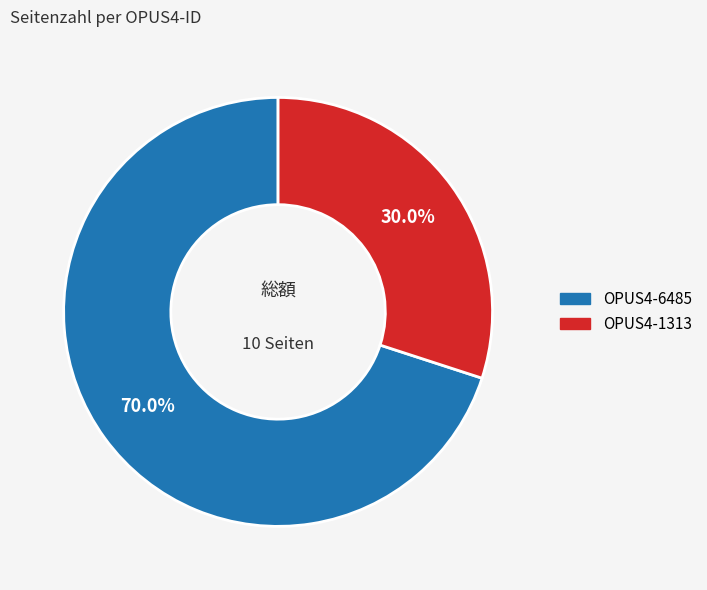

Is there a majority slice in this chart?

Yes